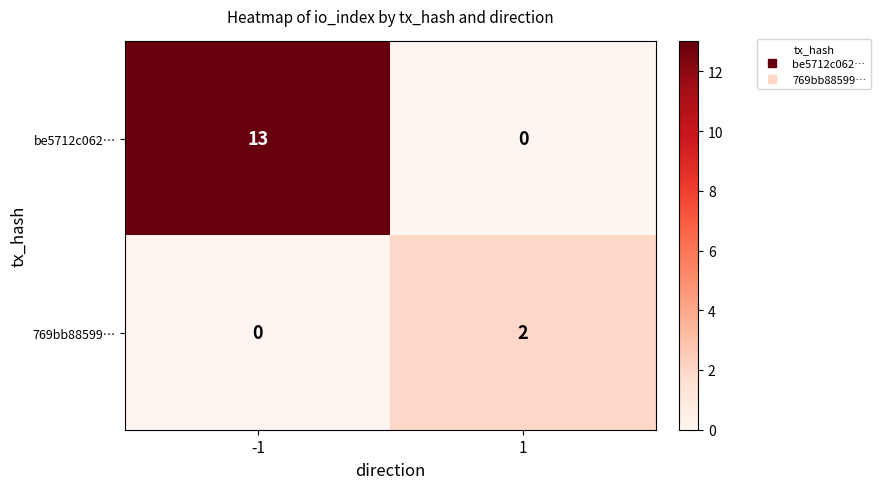

List the series in order of their overall mean, lowest first.

769bb88599…, be5712c062…